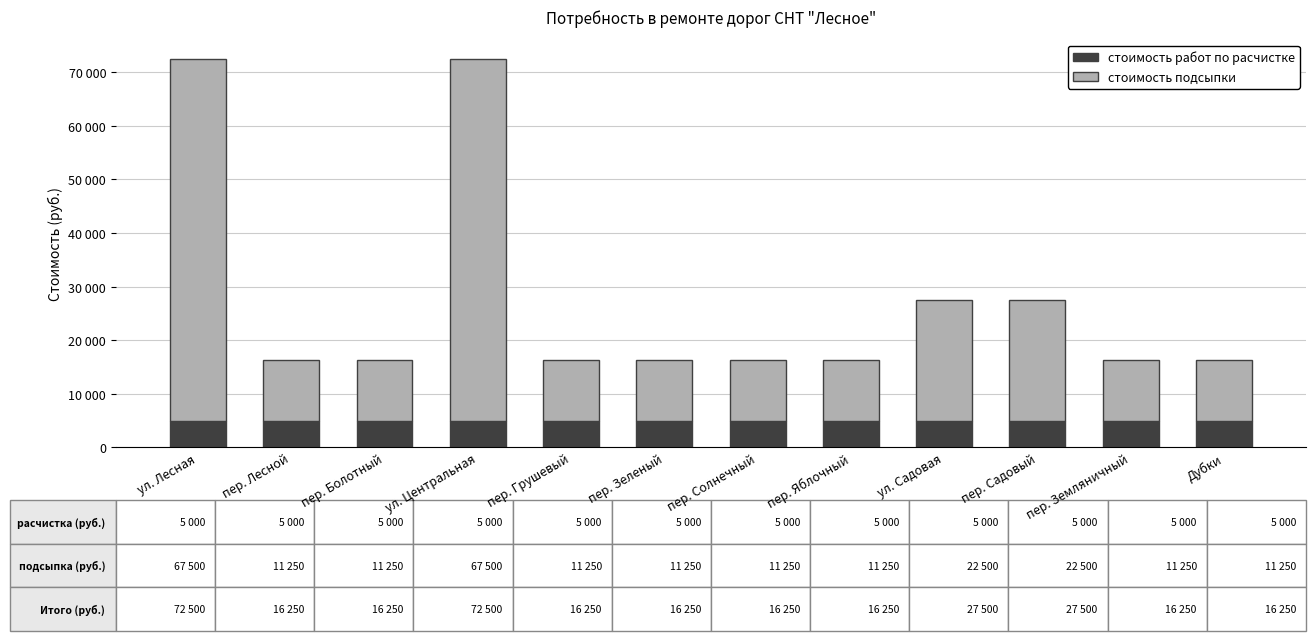

Are the bars horizontal?

No